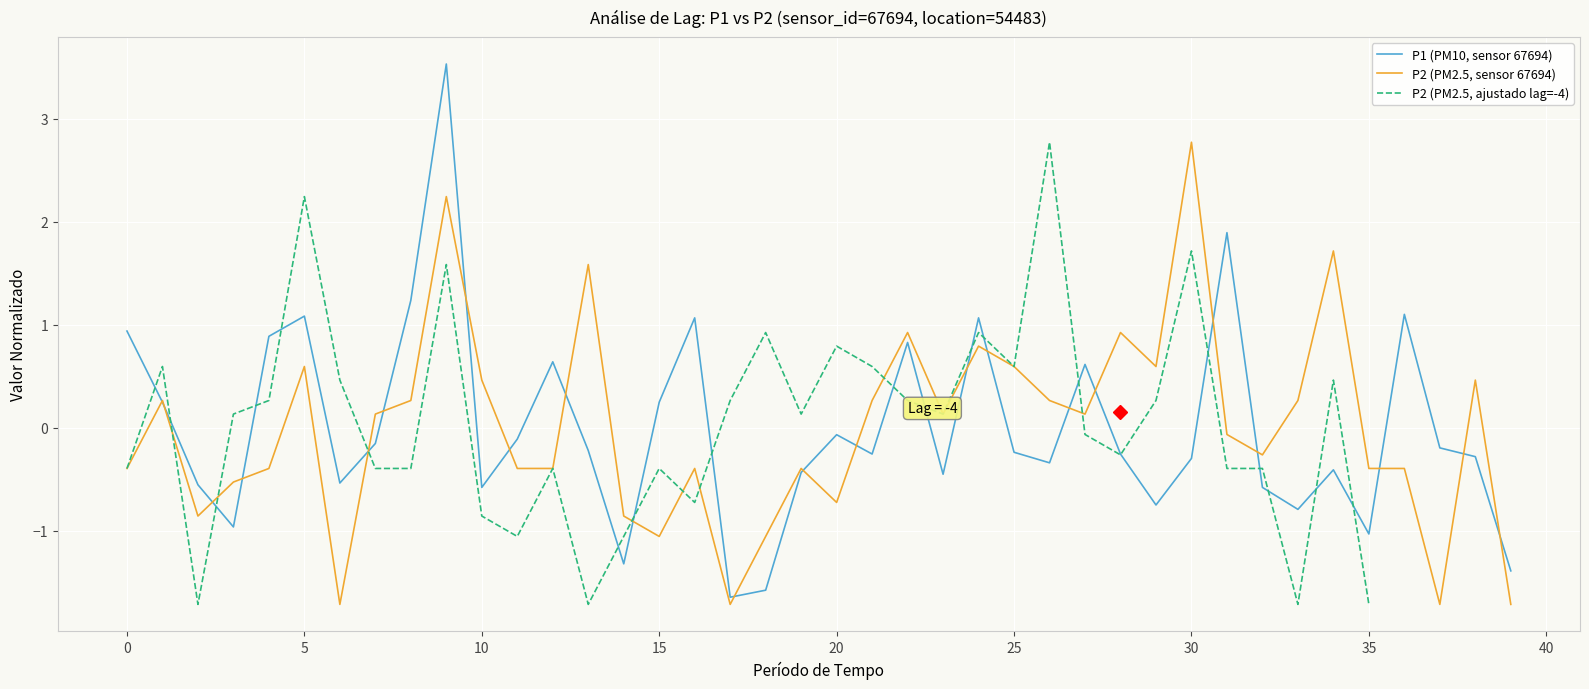

After their last crossing, which series has the higher values: P2 (PM2.5, sensor 67694) or P1 (PM10, sensor 67694)?

P1 (PM10, sensor 67694)